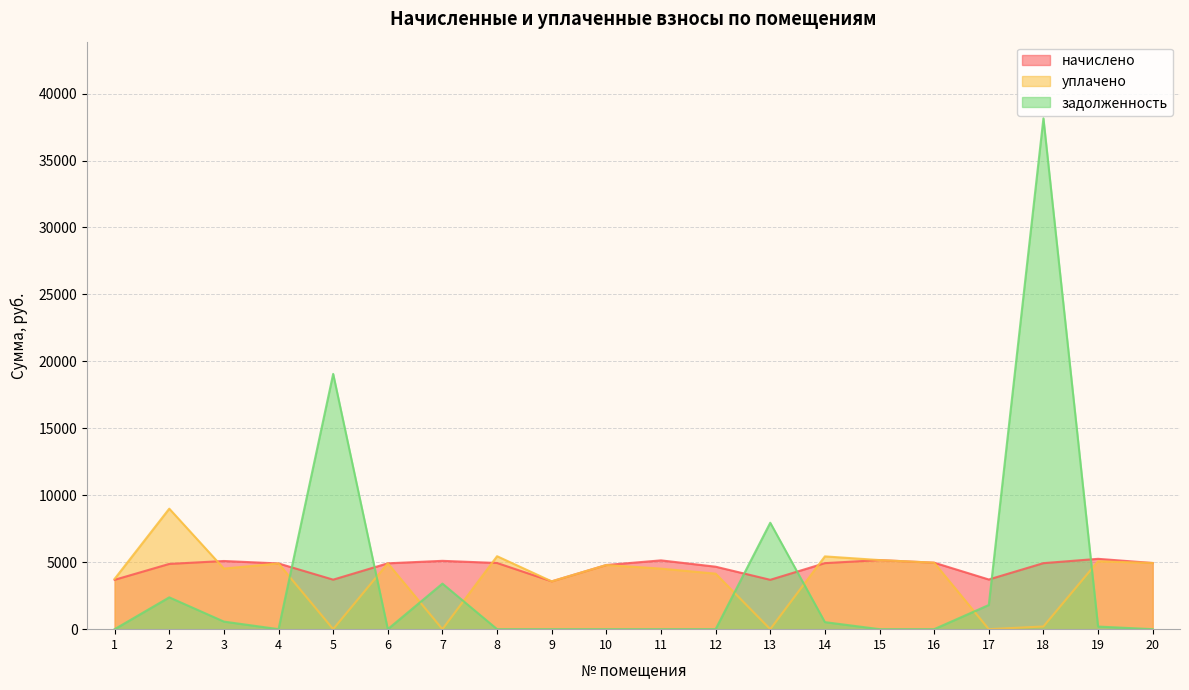

Where is the first local maximum for начислено?

3